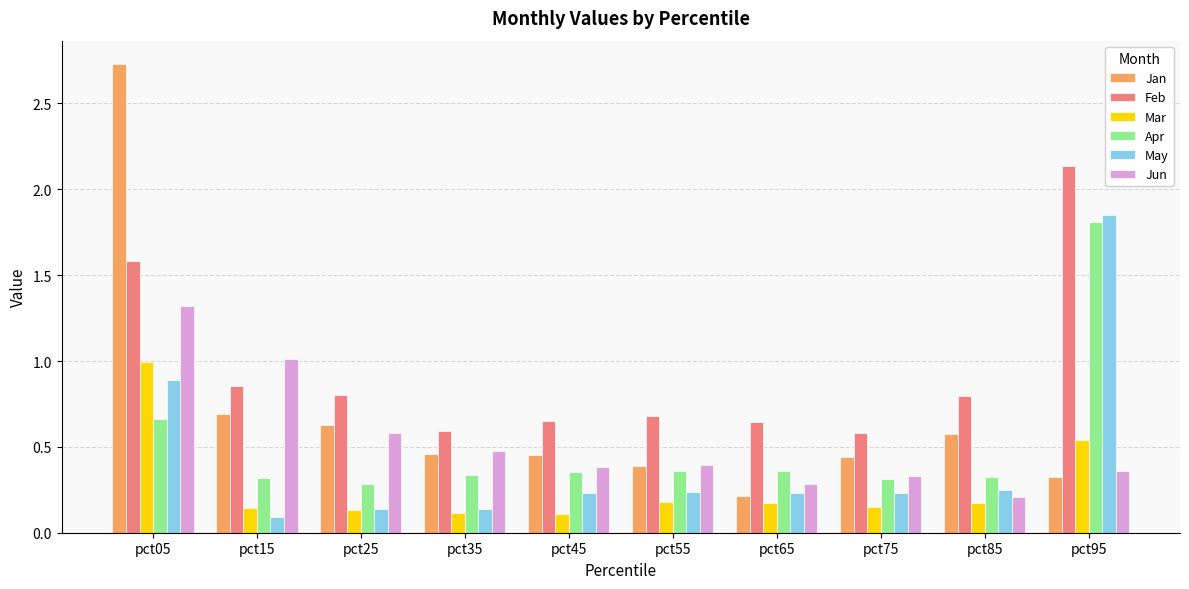

How many distinct data groups are displayed?

6